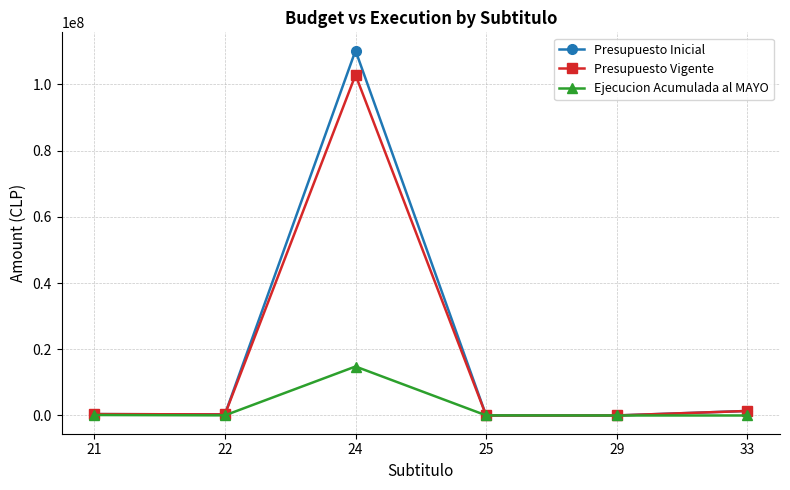

Is this an area chart (filled region under the line)?

No